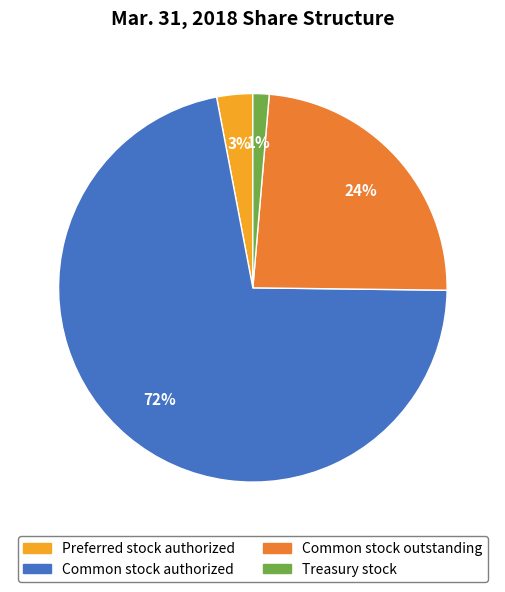

Which category has the smallest portion of the pie?

Treasury stock